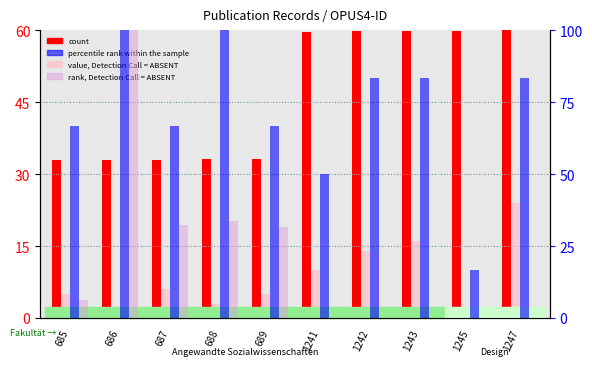

Is the value of value, Detection Call = ABSENT at 1242 greater than the value of count at 1242?

No